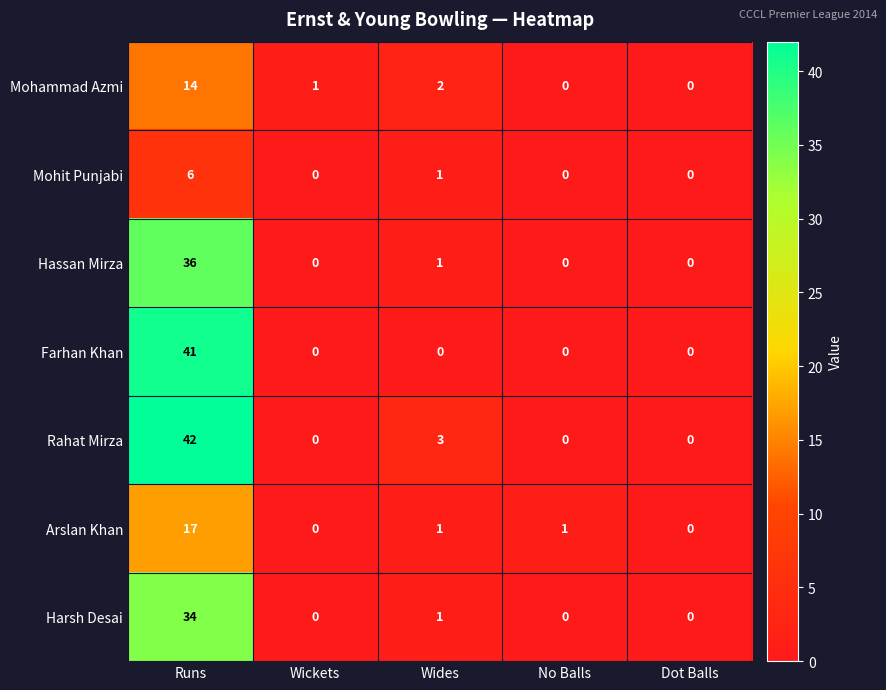

List the series in order of their peak value, highest first.

Rahat Mirza, Farhan Khan, Hassan Mirza, Harsh Desai, Arslan Khan, Mohammad Azmi, Mohit Punjabi